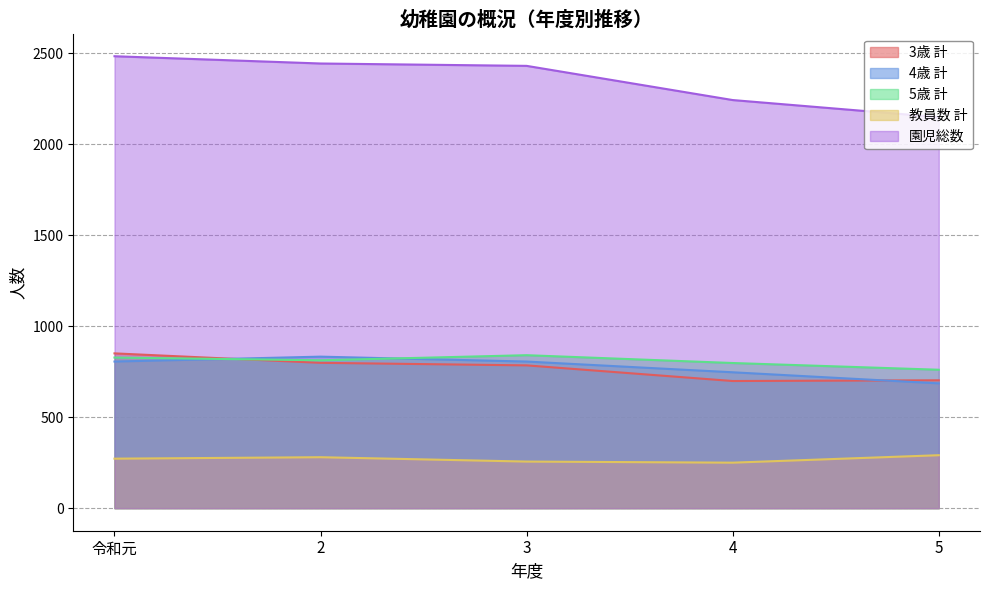

True or false: 5歳 計 and 園児総数 intersect in this chart.

False